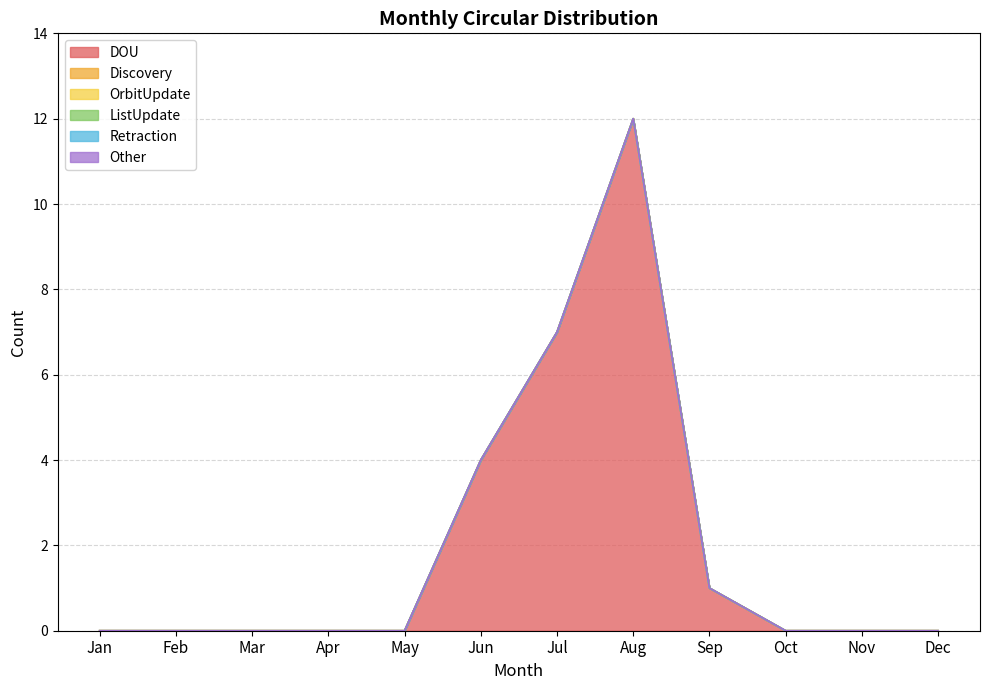

How many distinct data groups are displayed?

6